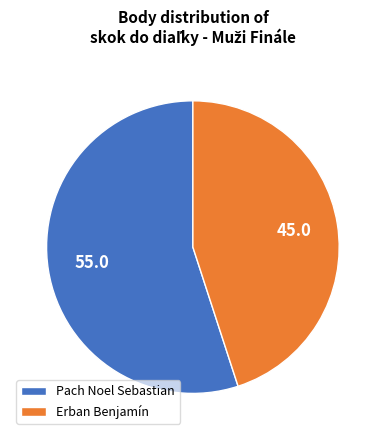

True or false: Erban Benjamín accounts for 35% of the total.

False